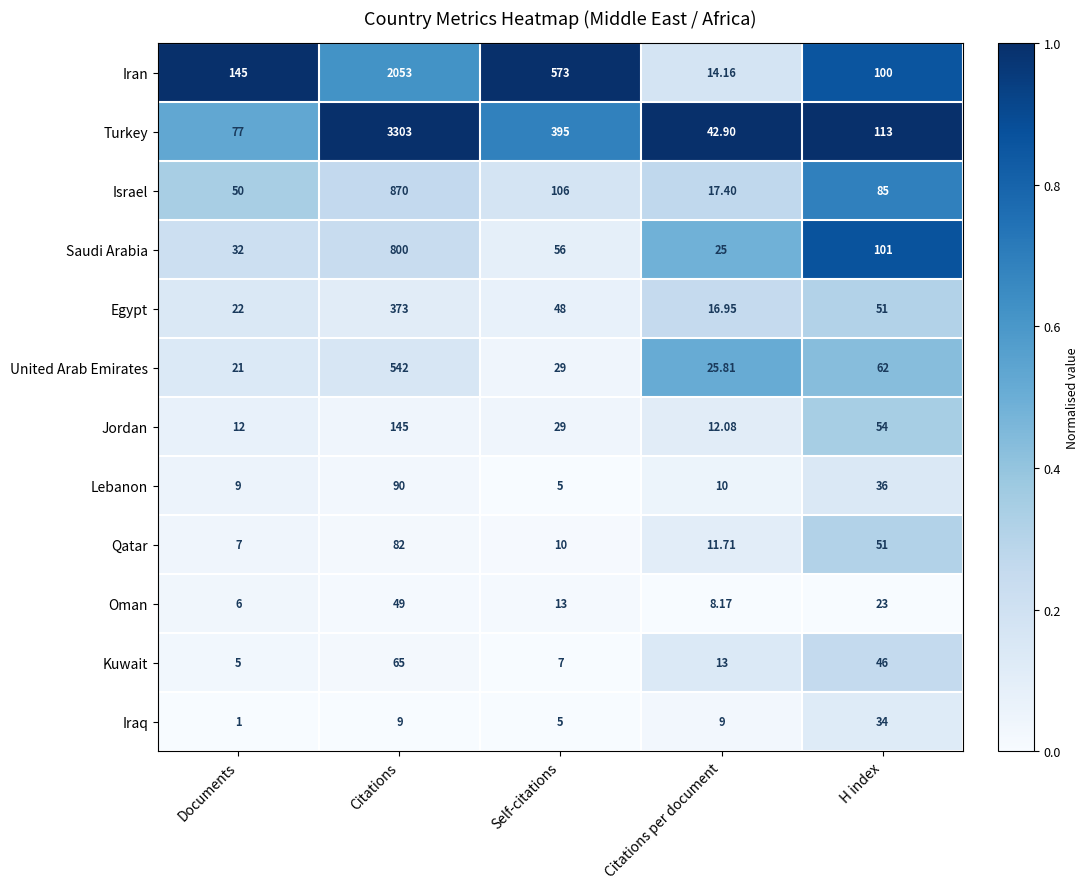

At which category does the chart reach its peak across all series?

Citations